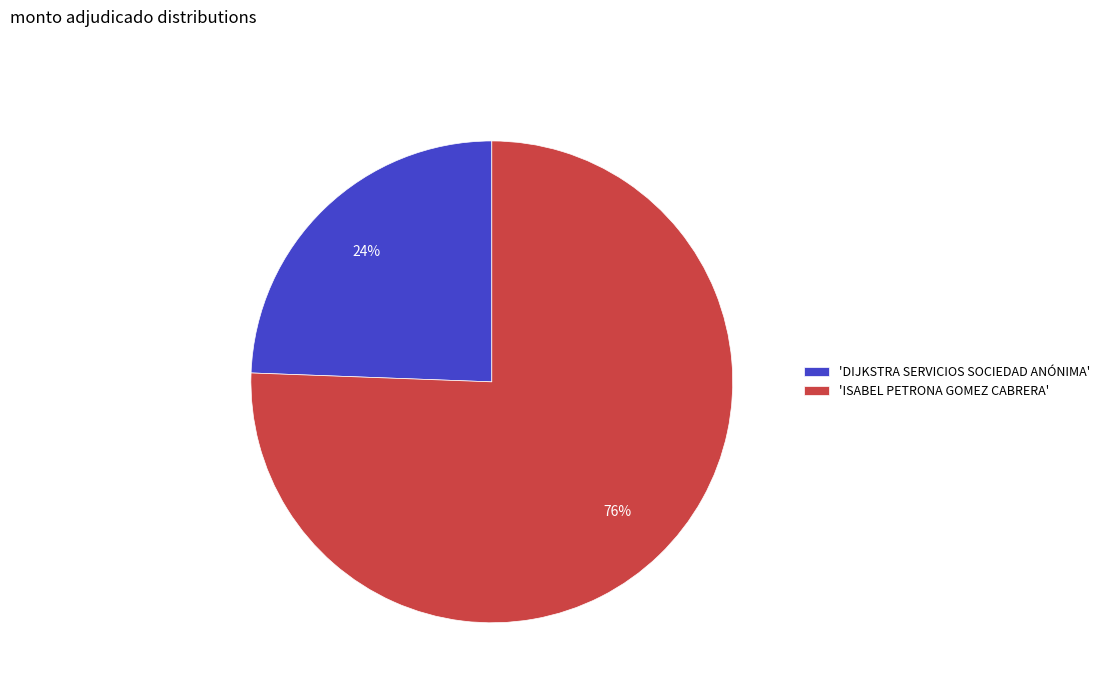

Does any single category account for the majority?

Yes